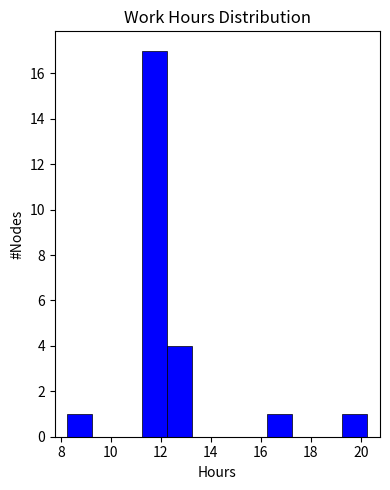

Reading left to right, list every bar in this chart as the range it spans on the x-axis followed by its height. Neither the bar edges nor the heights are printed on the chart, so give them approximately, as read against the axes.

8.26 to 9.26: 1
9.26 to 10.26: 0
10.26 to 11.26: 0
11.26 to 12.26: 17
12.26 to 13.26: 4
13.26 to 14.26: 0
14.26 to 15.26: 0
15.26 to 16.26: 0
16.26 to 17.26: 1
17.26 to 18.26: 0
18.26 to 19.26: 0
19.26 to 20.26: 1